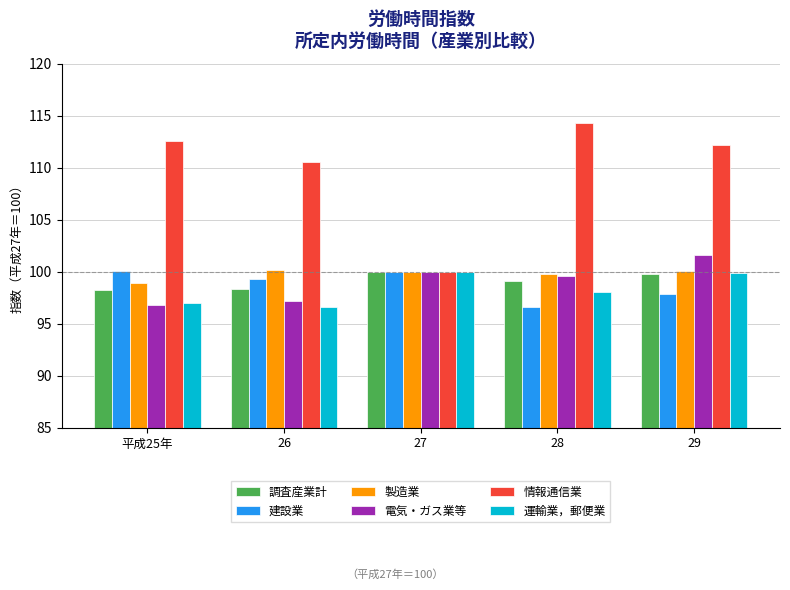

What are all the series names shown in the legend?

調査産業計, 建設業, 製造業, 電気・ガス業等, 情報通信業, 運輸業，郵便業